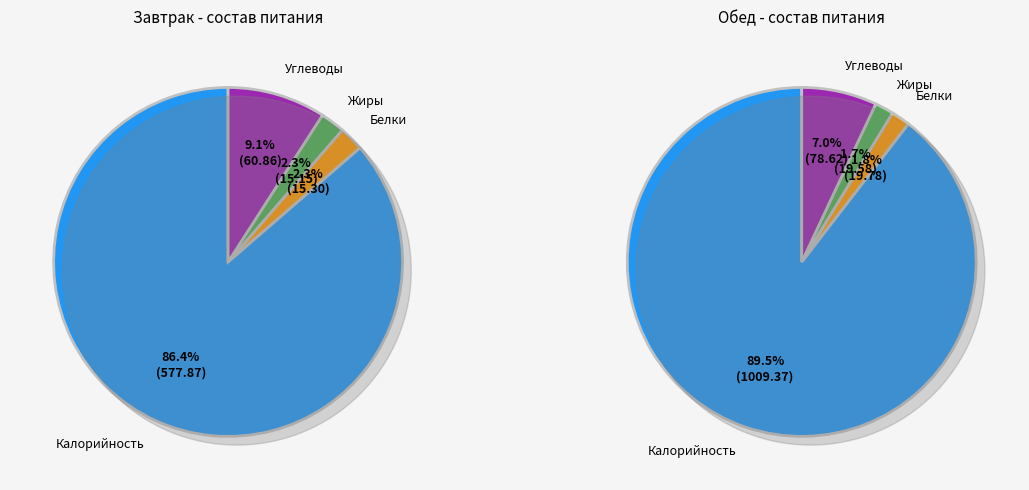

How many segments does this pie chart have?

4